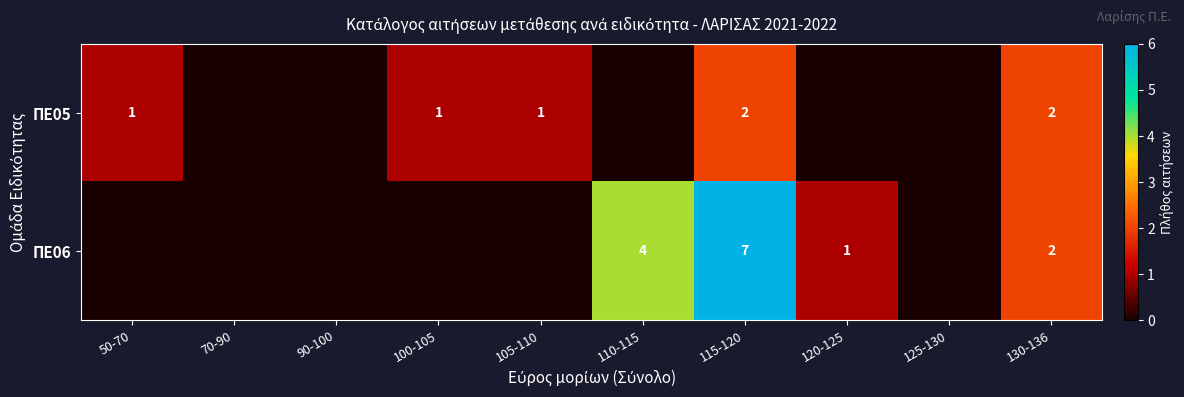

At 115-120, list the series in order from largest to smallest.

ΠΕ06, ΠΕ05